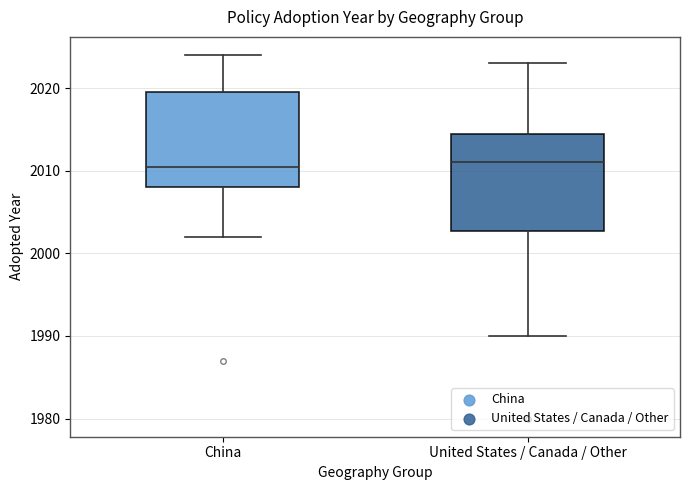

Where does the median line of the box for United States / Canada / Other sit on the y-axis? The values are not printed on the chart, so give them approximately, as read against the axis.

2011